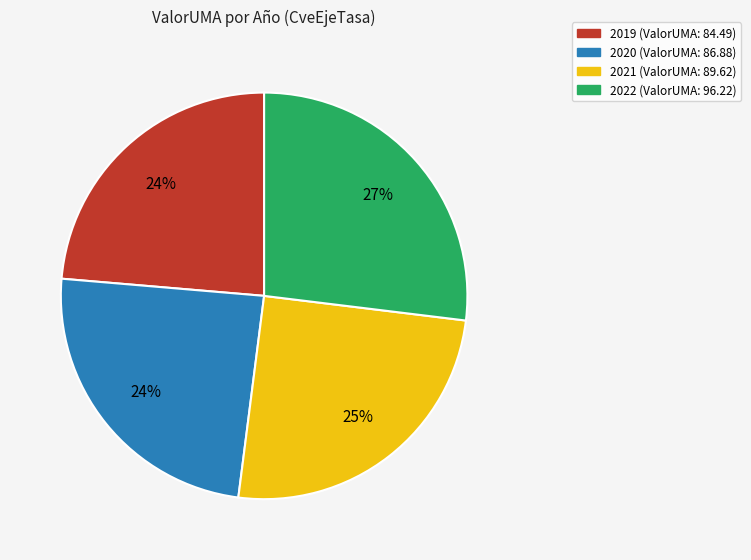

How many segments does this pie chart have?

4